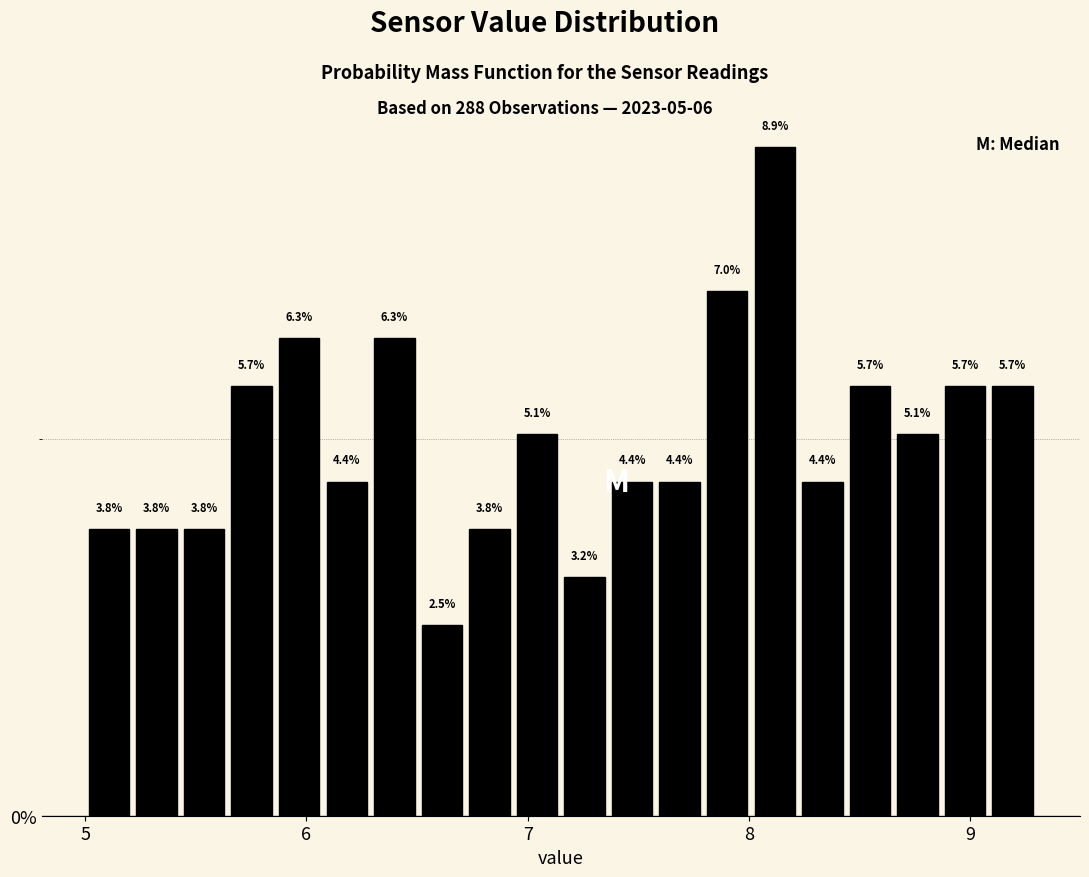

Around what value on the x-axis is the tallest bar? Give the approximate position of its centre, as read against the axis.

8.1